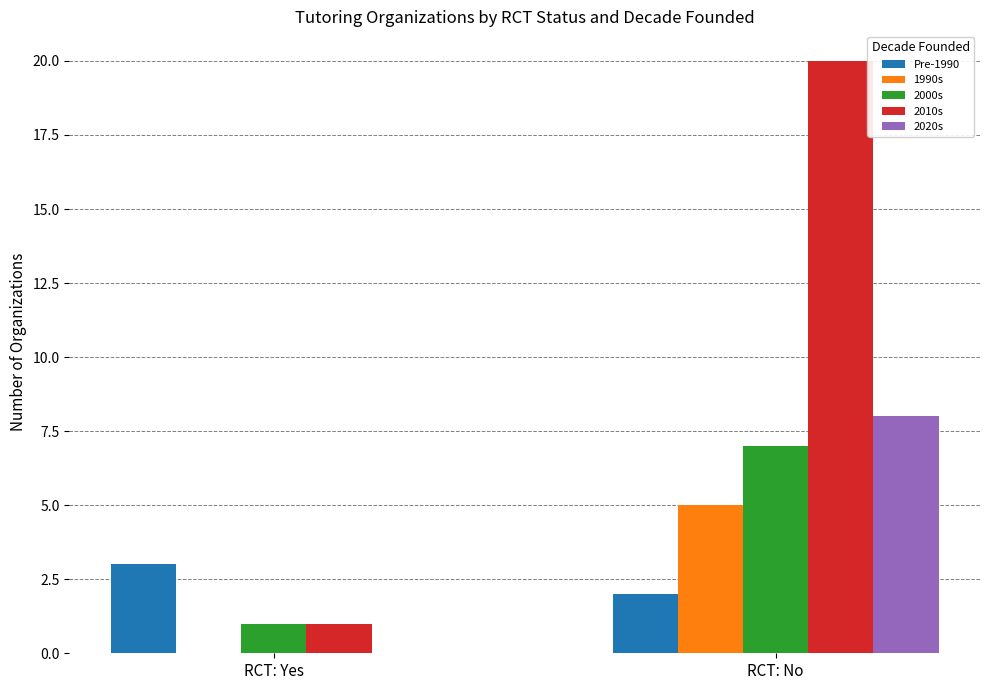

Does the chart contain stacked bars?

No